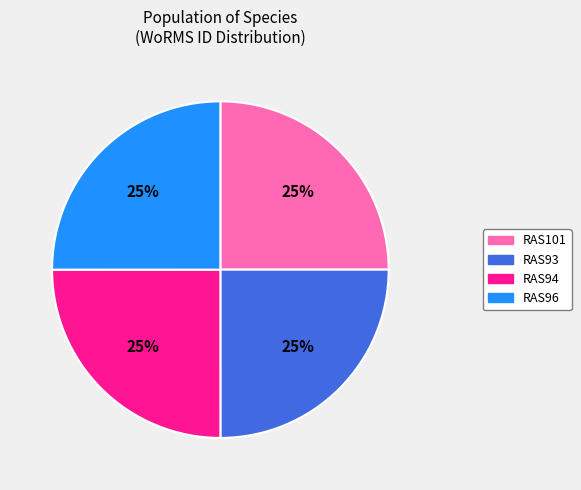

Is there any slice that represents more than half of the pie?

No